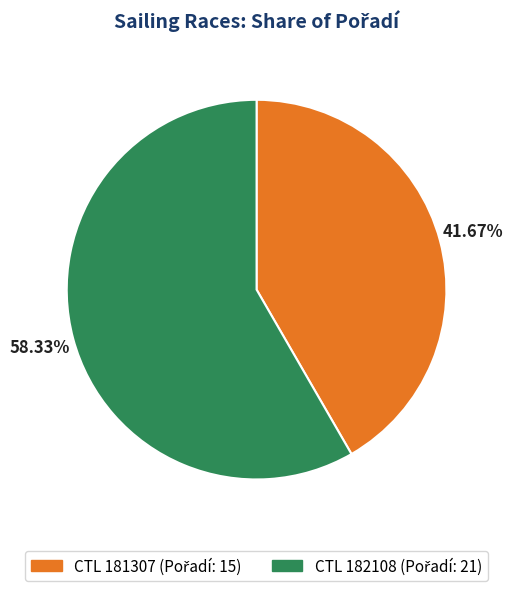

Is there a majority slice in this chart?

Yes